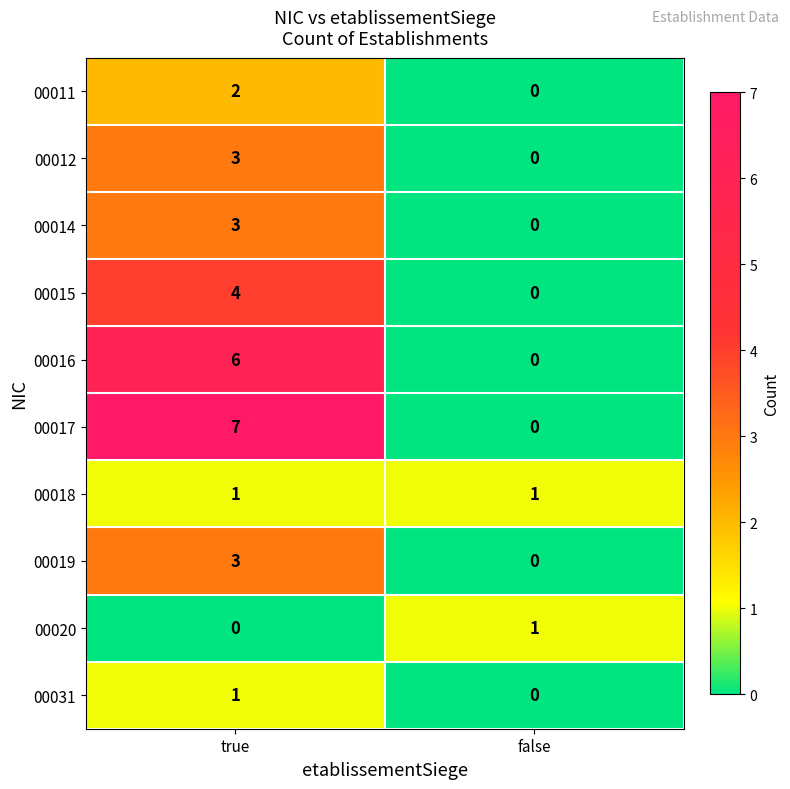

What is the spread (max minus min) of values at true?

7